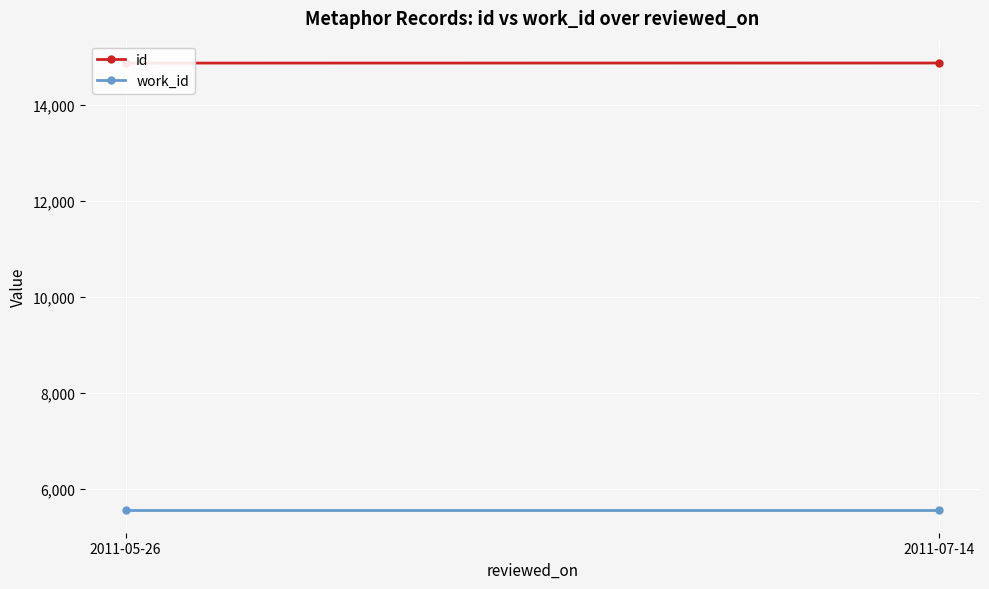

Is this an area chart (filled region under the line)?

No